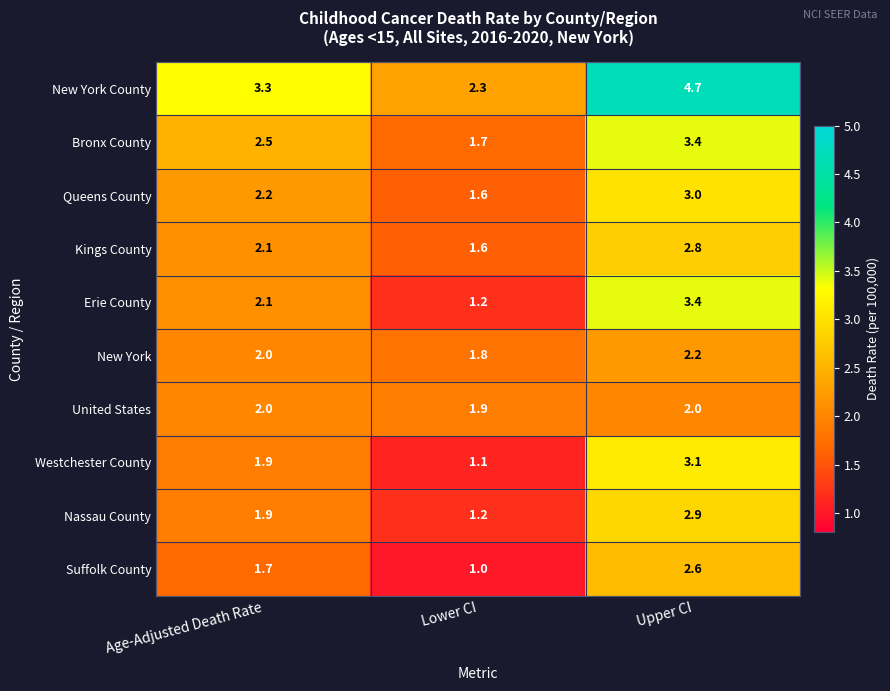

What value does the United States series have at Age-Adjusted Death Rate?

2.0